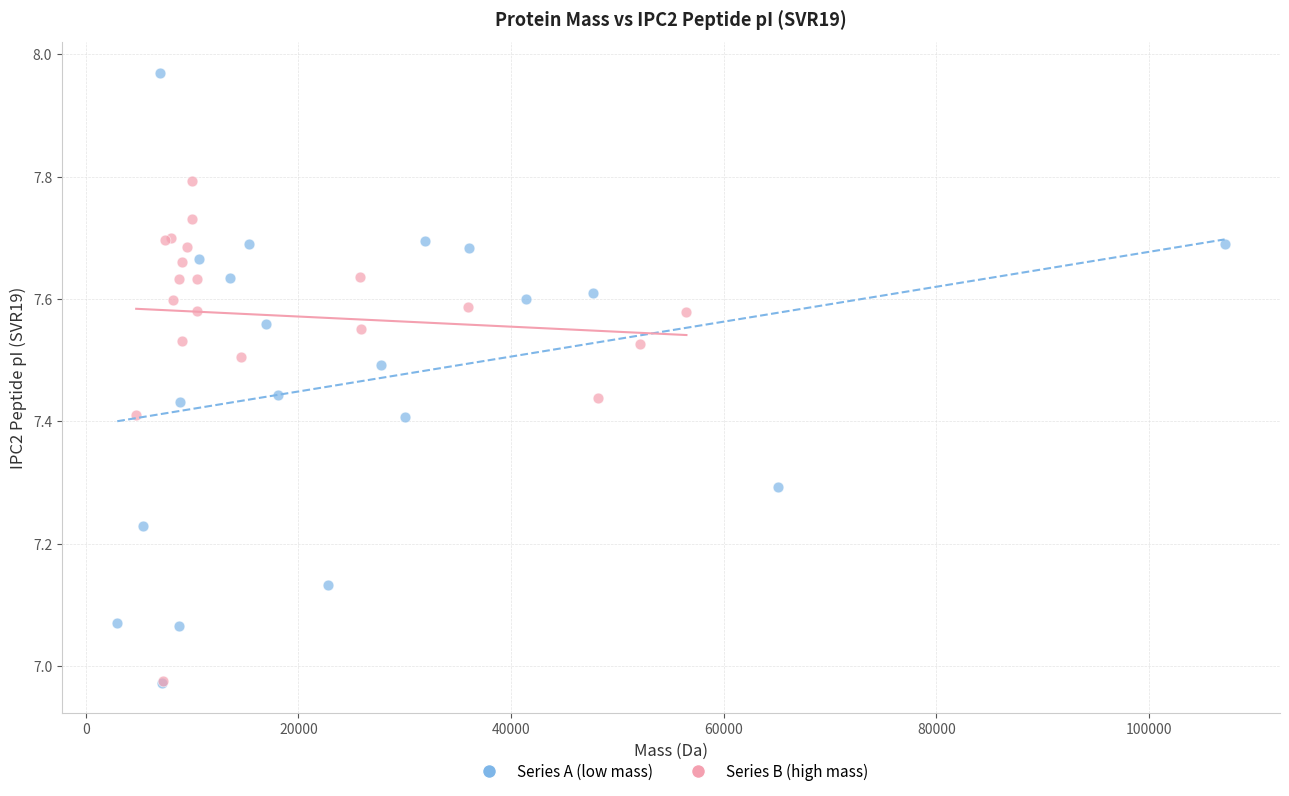

Which series has the widest spread of Y values?

Series A (low mass)